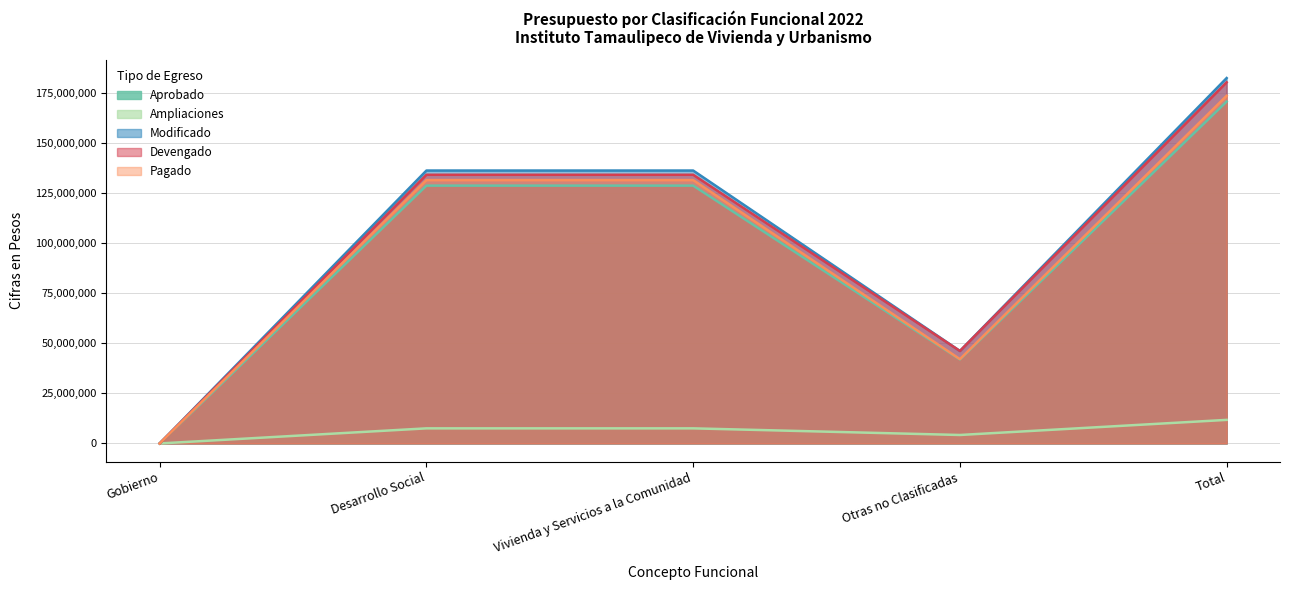

True or false: Devengado has a value of -61938820 at Gobierno.

False